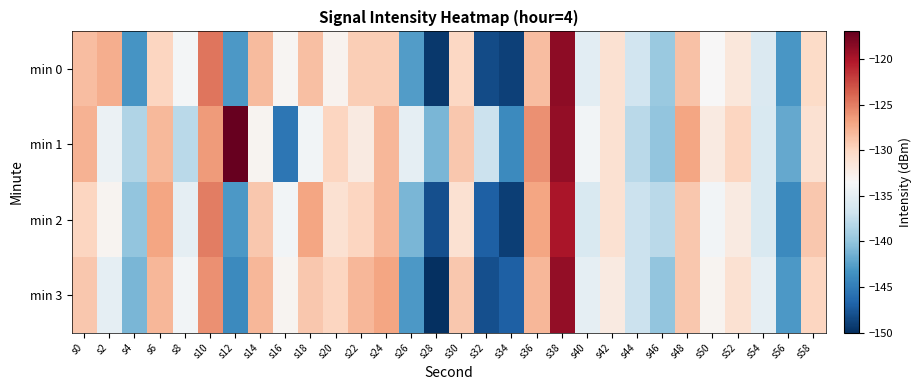

Reading left to right, extract all data points from this chart.

min 0: s0=-128.4	s2=-127.5	s4=-143.3	s6=-129.9	s8=-133.8	s10=-124.6	s12=-143.0	s14=-128.3	s16=-133.1	s18=-128.5	s20=-132.9	s22=-129.4	s24=-129.4	s26=-142.7	s28=-149.4	s30=-130.1	s32=-148.3	s34=-148.9	s36=-128.4	s38=-118.7	s40=-135.2	s42=-131.0	s44=-136.7	s46=-139.6	s48=-128.7	s50=-133.4	s52=-131.6	s54=-135.9	s56=-143.1	s58=-130.3
min 1: s0=-127.7	s2=-134.5	s4=-138.4	s6=-128.1	s8=-138.0	s10=-126.5	s12=-117.0	s14=-133.1	s16=-145.4	s18=-134.0	s20=-130.0	s22=-132.0	s24=-128.0	s26=-135.0	s28=-141.0	s30=-129.0	s32=-137.0	s34=-144.0	s36=-126.0	s38=-119.0	s40=-134.0	s42=-131.0	s44=-138.0	s46=-140.0	s48=-127.0	s50=-132.0	s52=-130.0	s54=-136.0	s56=-142.0	s58=-131.0
min 2: s0=-130.0	s2=-133.0	s4=-140.0	s6=-127.0	s8=-135.0	s10=-125.0	s12=-143.0	s14=-129.0	s16=-134.0	s18=-127.0	s20=-131.0	s22=-130.0	s24=-128.0	s26=-141.0	s28=-148.0	s30=-131.0	s32=-147.0	s34=-149.0	s36=-127.0	s38=-120.0	s40=-136.0	s42=-131.0	s44=-137.0	s46=-138.0	s48=-129.0	s50=-134.0	s52=-132.0	s54=-136.0	s56=-144.0	s58=-129.0
min 3: s0=-129.0	s2=-135.0	s4=-141.0	s6=-128.0	s8=-134.0	s10=-126.0	s12=-144.0	s14=-128.0	s16=-133.0	s18=-129.0	s20=-130.0	s22=-128.0	s24=-127.0	s26=-143.0	s28=-150.0	s30=-129.0	s32=-148.0	s34=-147.0	s36=-128.0	s38=-119.0	s40=-135.0	s42=-132.0	s44=-137.0	s46=-140.0	s48=-129.0	s50=-133.0	s52=-131.0	s54=-135.0	s56=-143.0	s58=-130.0